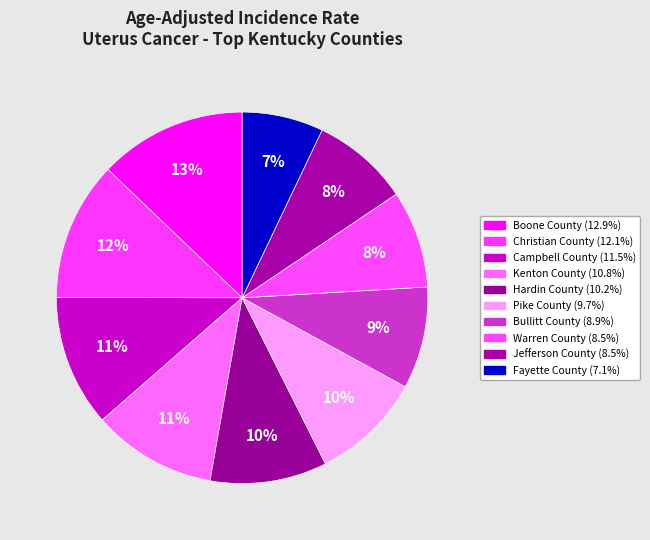

The Warren County slice represents 20% of the pie. True or false?

False